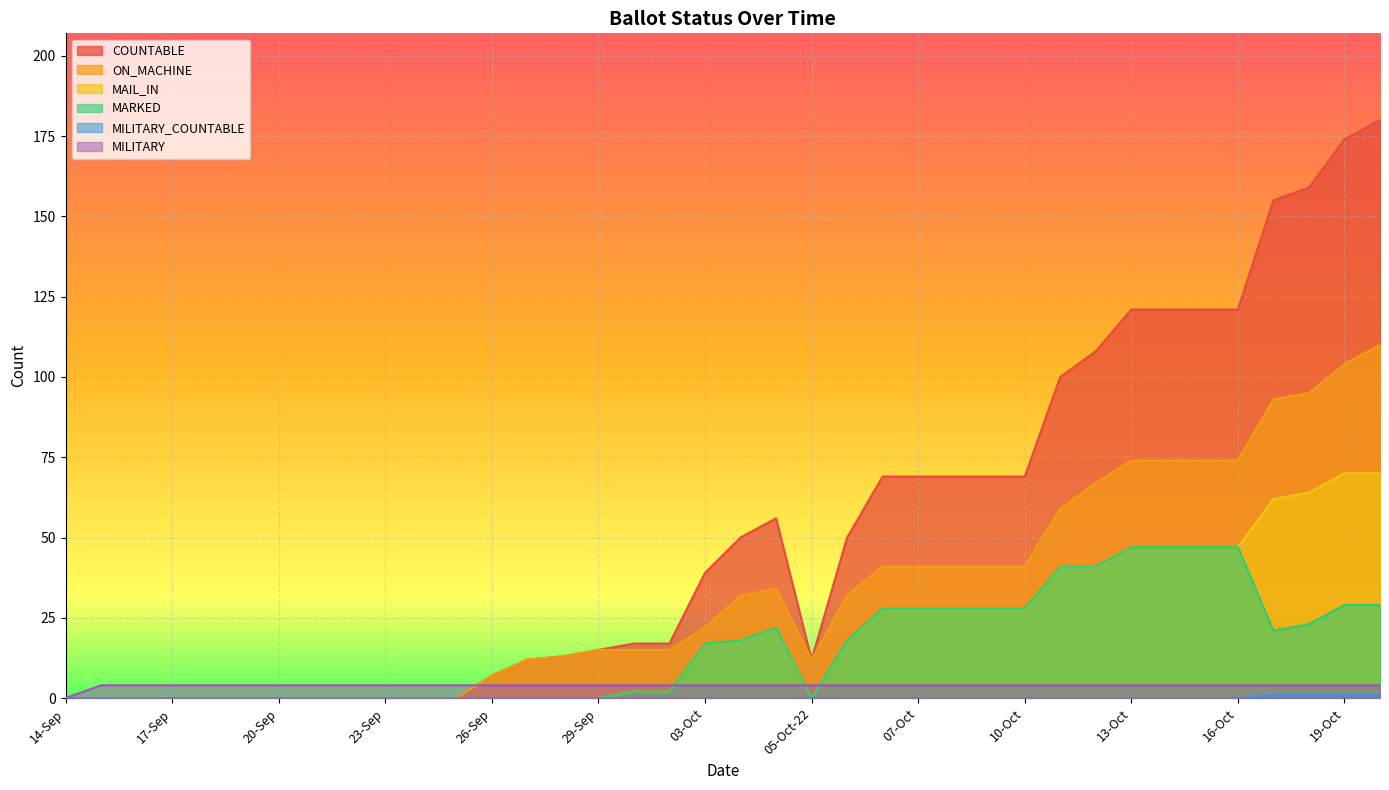

Is it true that MILITARY_COUNTABLE equals 0 at 07-Oct?

True